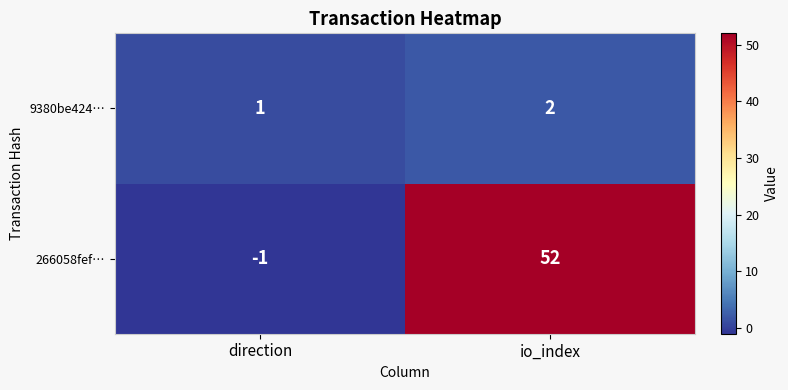

List the series in order of their overall mean, highest first.

266058fef…, 9380be424…